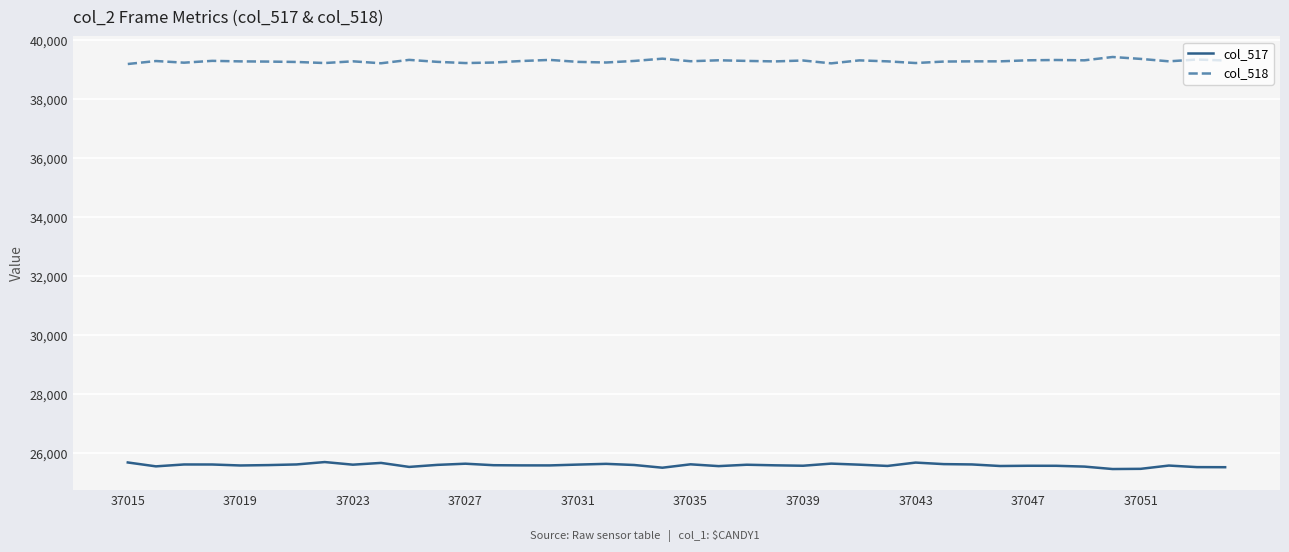

What is the greatest value displayed?

39428